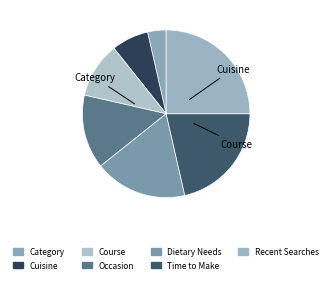

To the nearest percent, what is the difference between the Cuisine and Course slice percentages?

4%